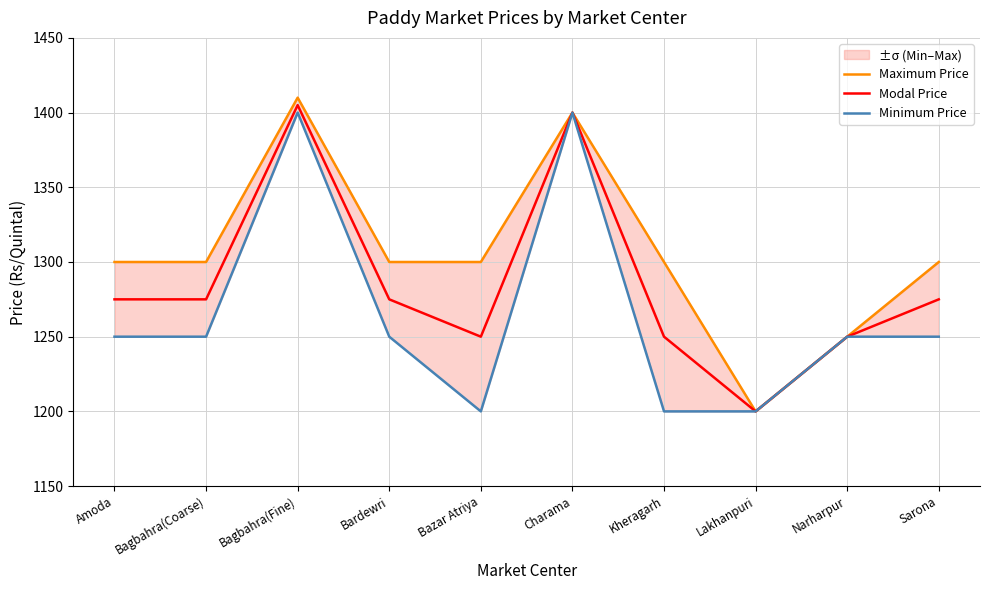

What is the difference between the maximum and minimum values in the Minimum Price series?

200